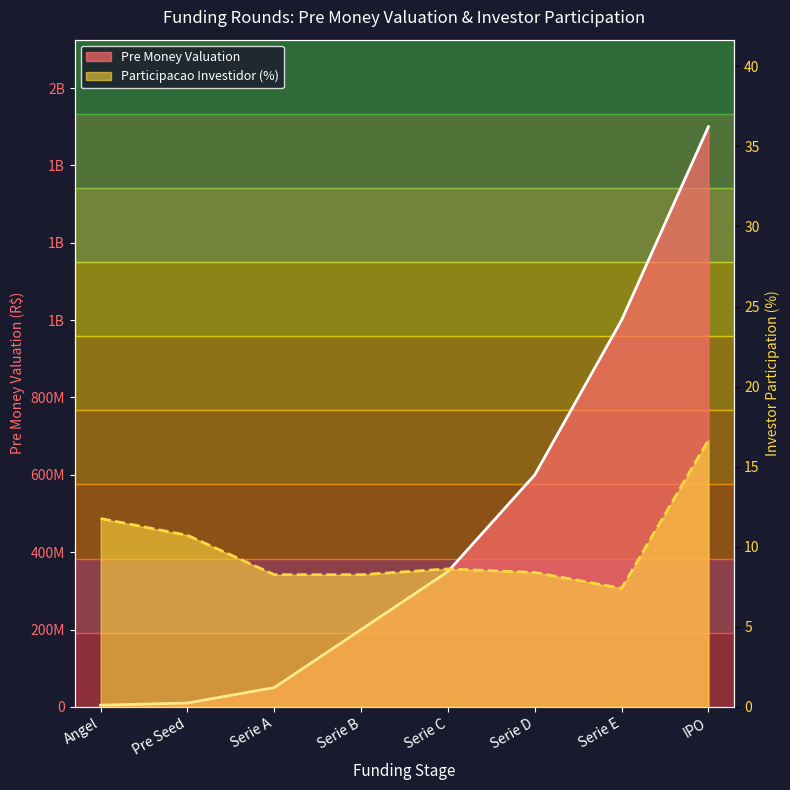

How many data points in Pre Money Valuation are above 350000000?

3